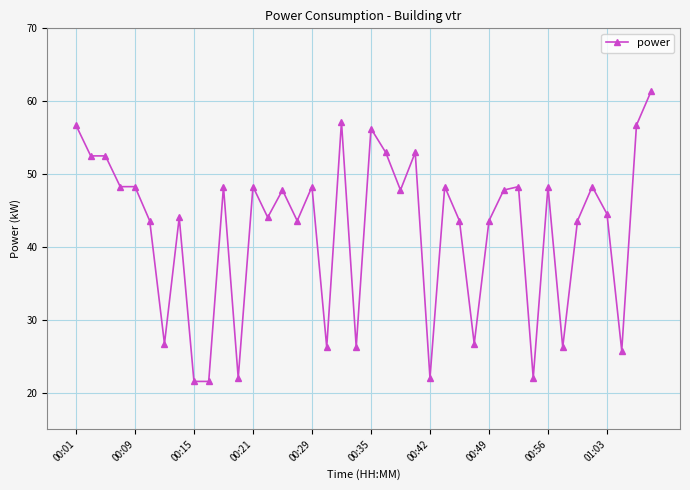

What is the value of the 8th point from the left?

44.1